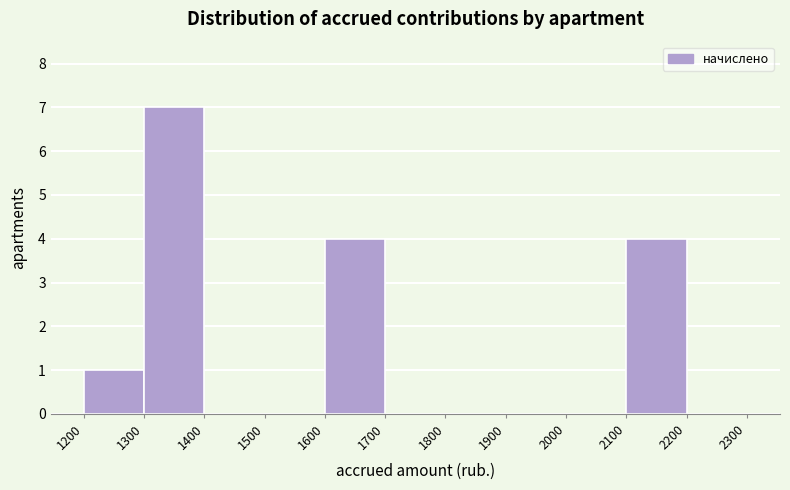

Reading left to right, transcribe this chart: for each bar, give the range it covers on the x-axis and its height. The values are not printed on the chart, so give them approximately, as read against the axis.

1200 to 1300: 1
1300 to 1400: 7
1400 to 1500: 0
1500 to 1600: 0
1600 to 1700: 4
1700 to 1800: 0
1800 to 1900: 0
1900 to 2000: 0
2000 to 2100: 0
2100 to 2200: 4
2200 to 2300: 0